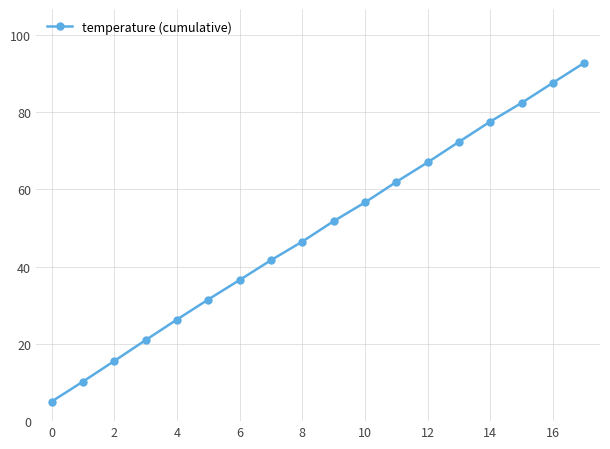

What is the difference between the maximum and minimum values?

87.7